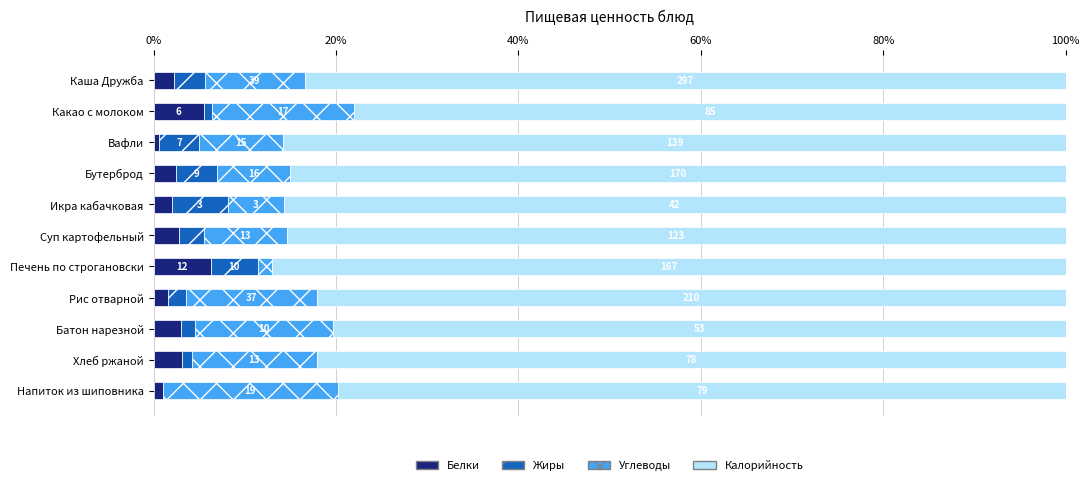

What are all the series names shown in the legend?

Белки, Жиры, Углеводы, Калорийность